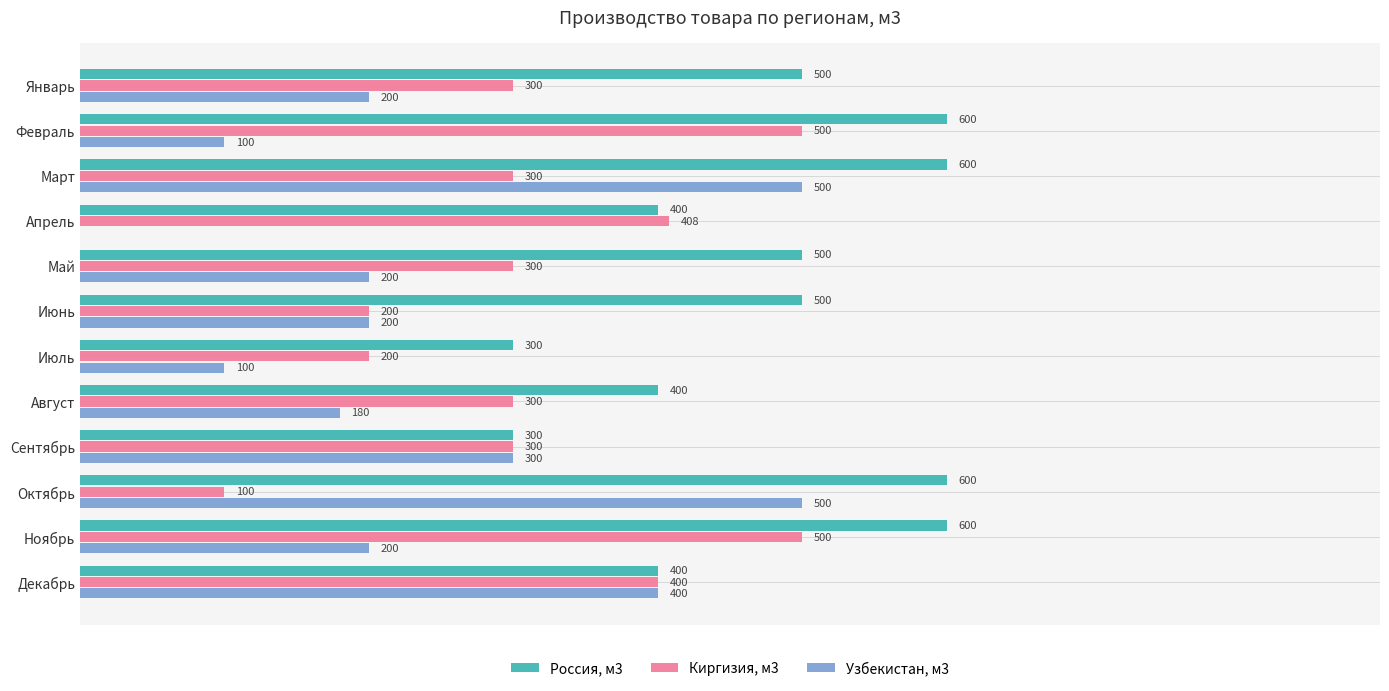

Which series has the largest total across all categories?

Россия, м3